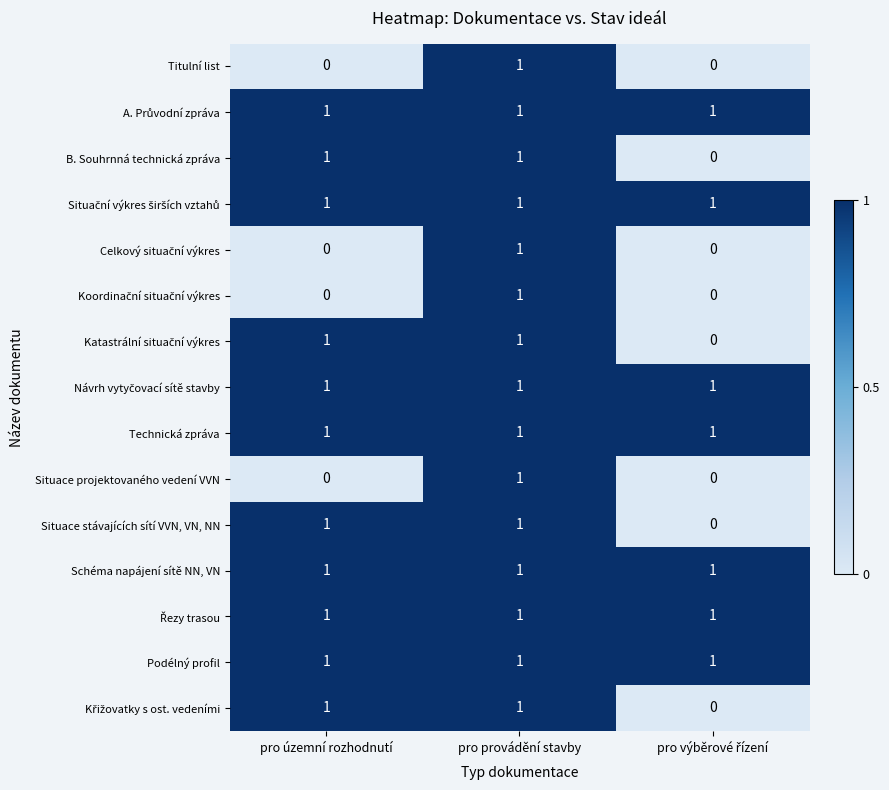

At how many categories does at least one series exceed 0?

3